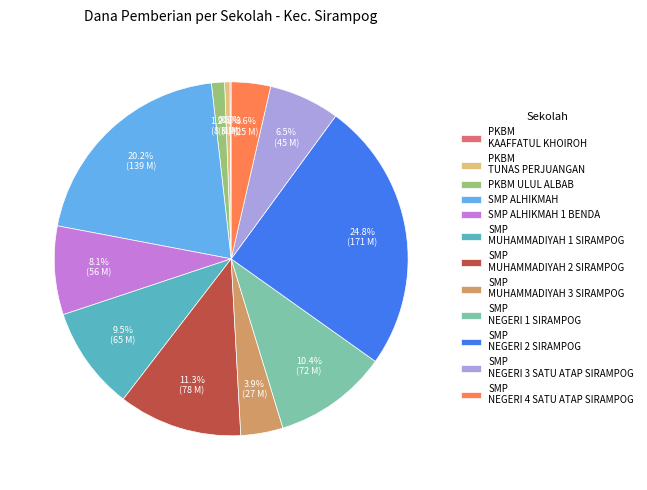

Which category has the biggest portion of the pie?

SMP NEGERI 2 SIRAMPOG